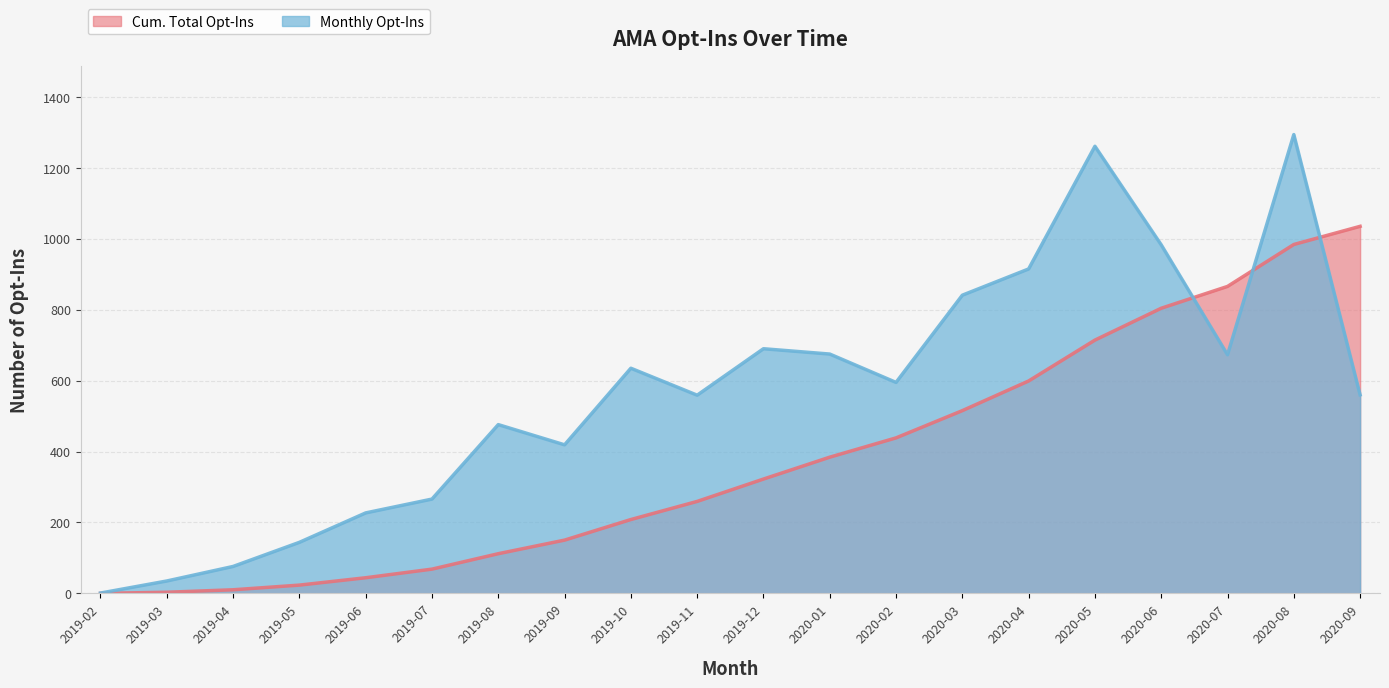

Which series has the largest total across all categories?

Monthly Opt-Ins